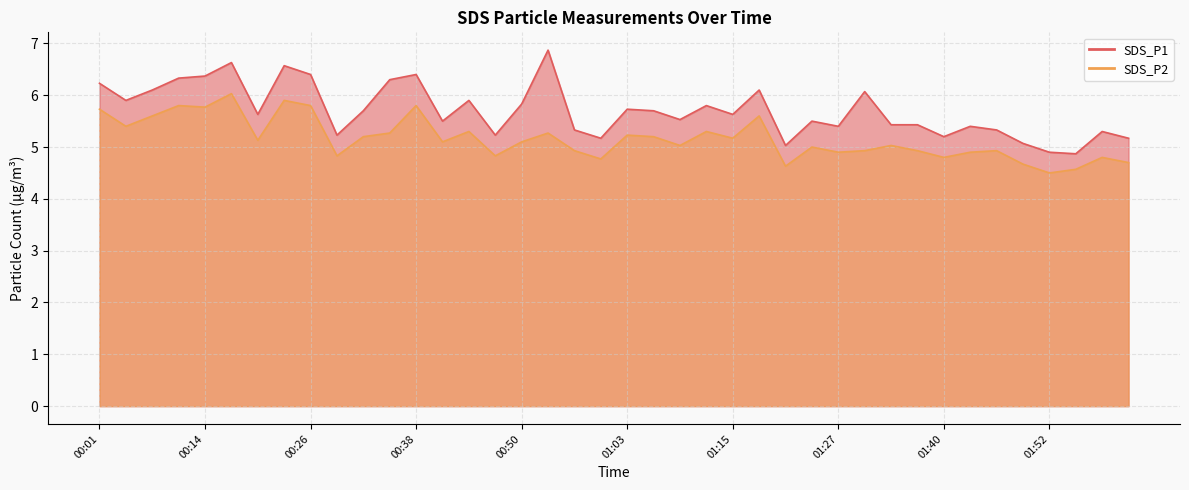

What is the difference between the maximum and minimum values in the SDS_P1 series?

2.0